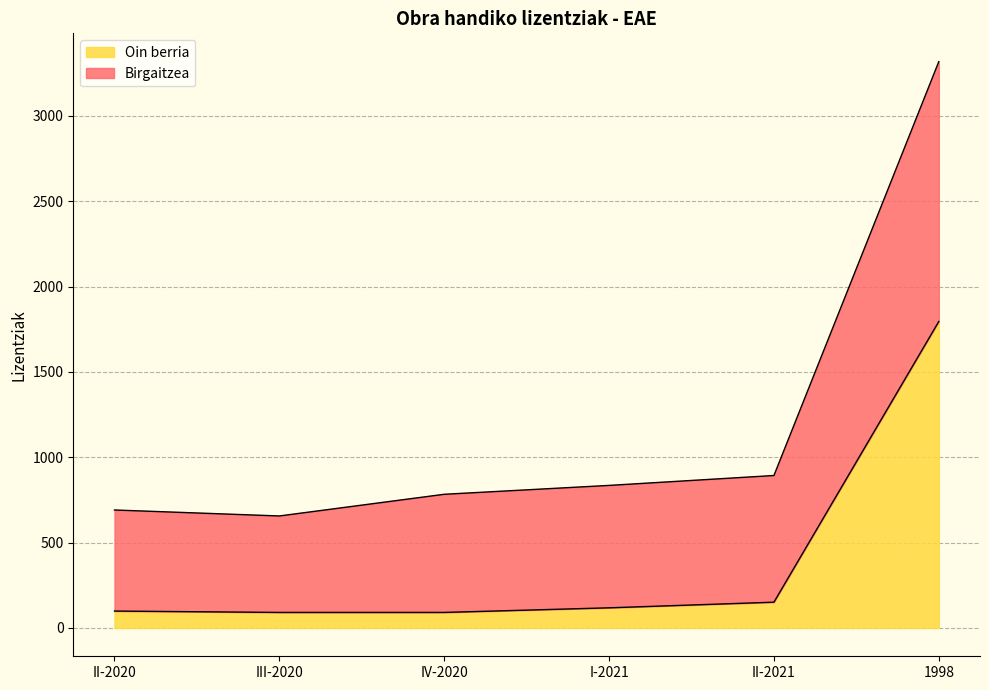

Count the number of categories in the chart.

6